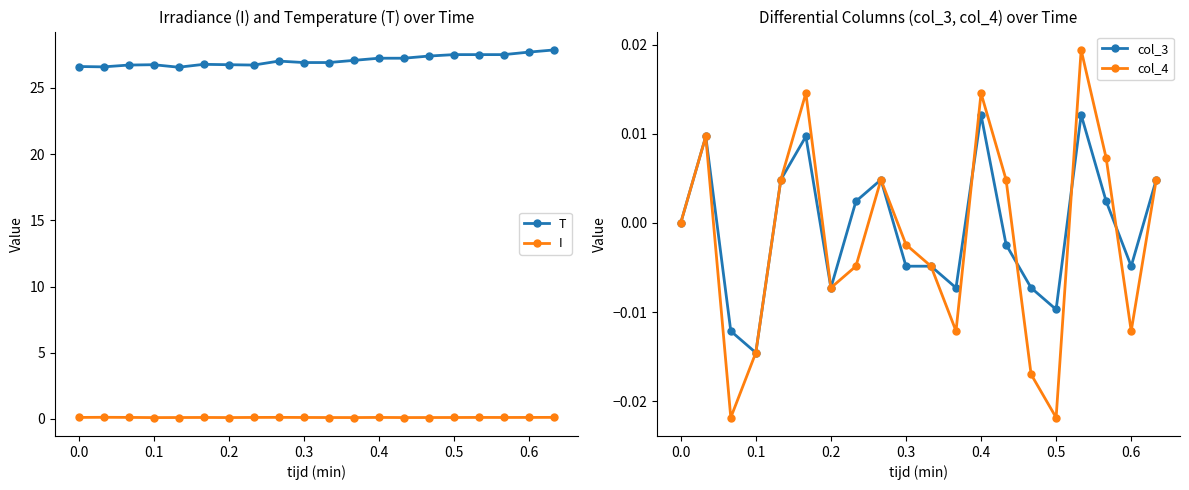

True or false: col_4 has more than 1 interior local peaks.

True